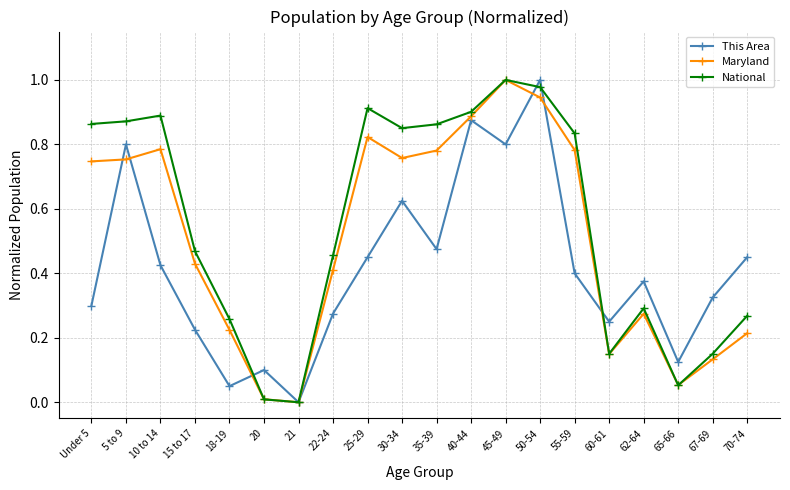

What is the label of the 6th point from the left?

20